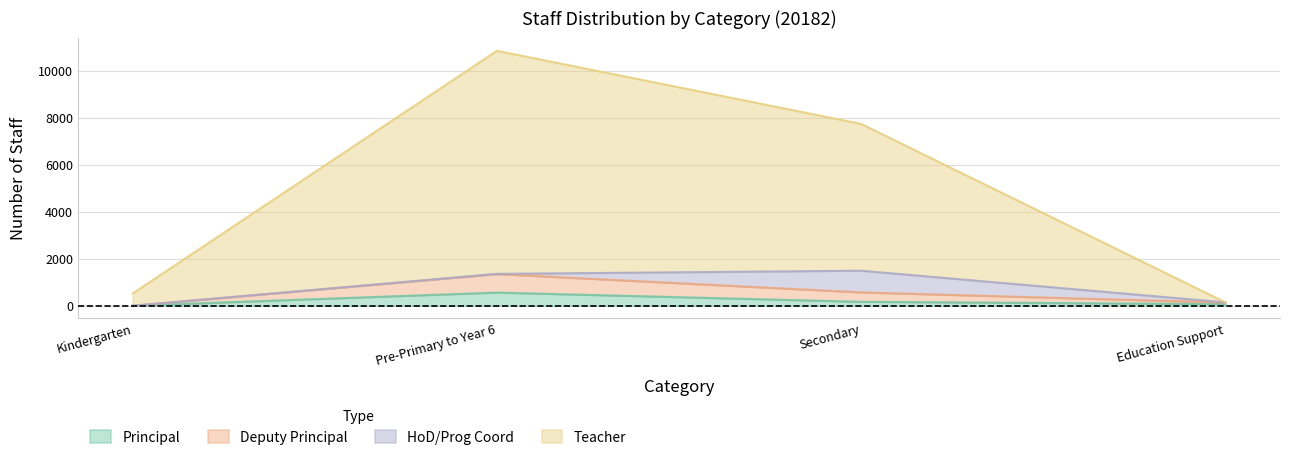

What is the maximum value for Principal?

559